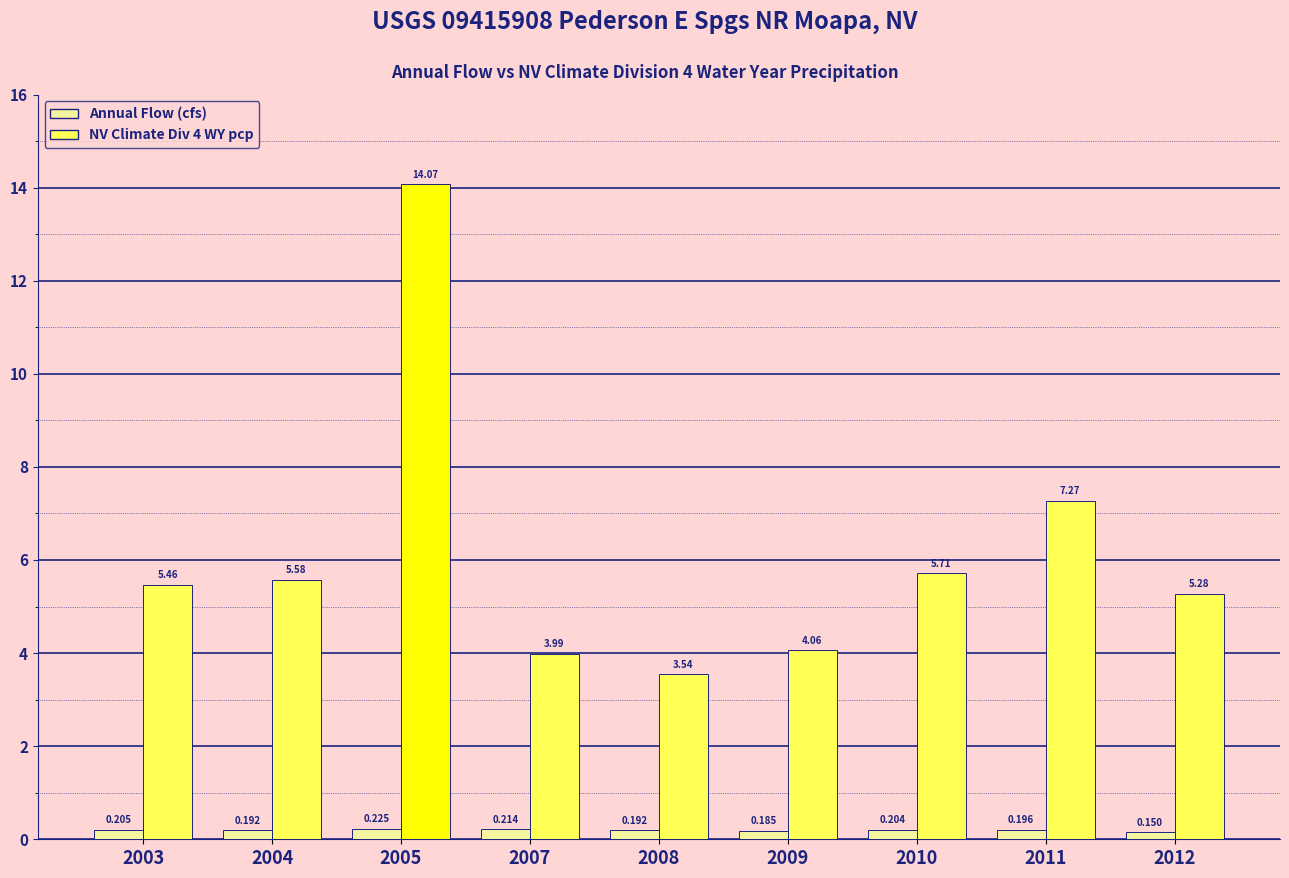

At which category is the sum across all series the highest?

2005